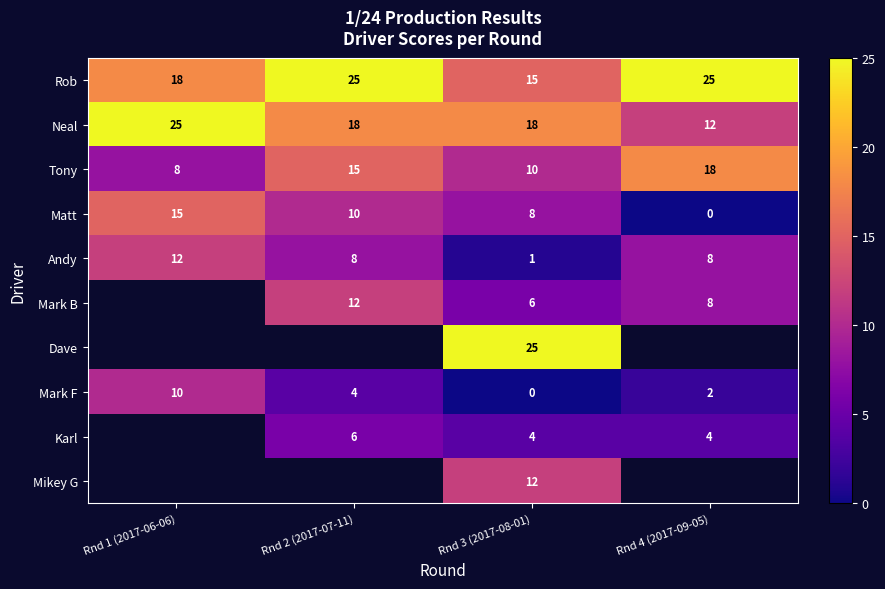

At which category does the chart reach its peak across all series?

Rnd 2 (2017-07-11)